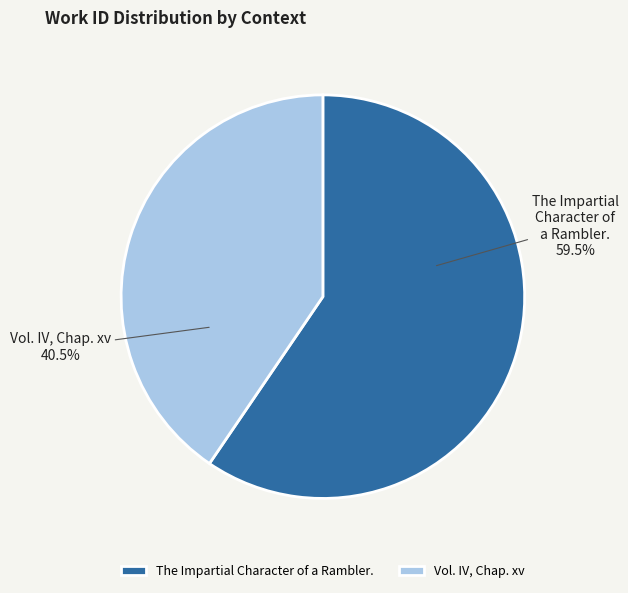

Which category has the smallest portion of the pie?

Vol. IV, Chap. xv